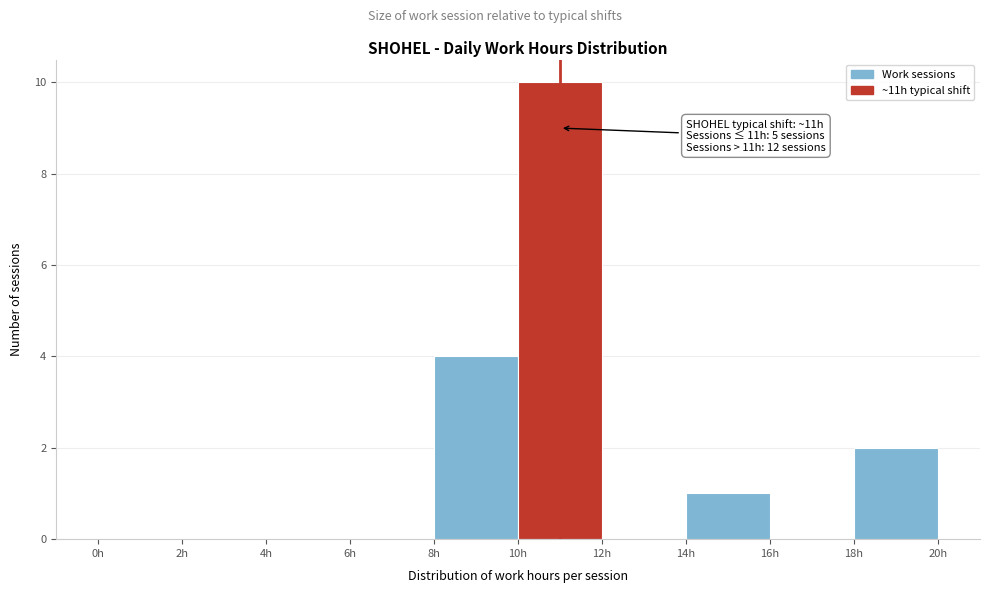

Which range on the x-axis has the tallest bar?

10 to 12